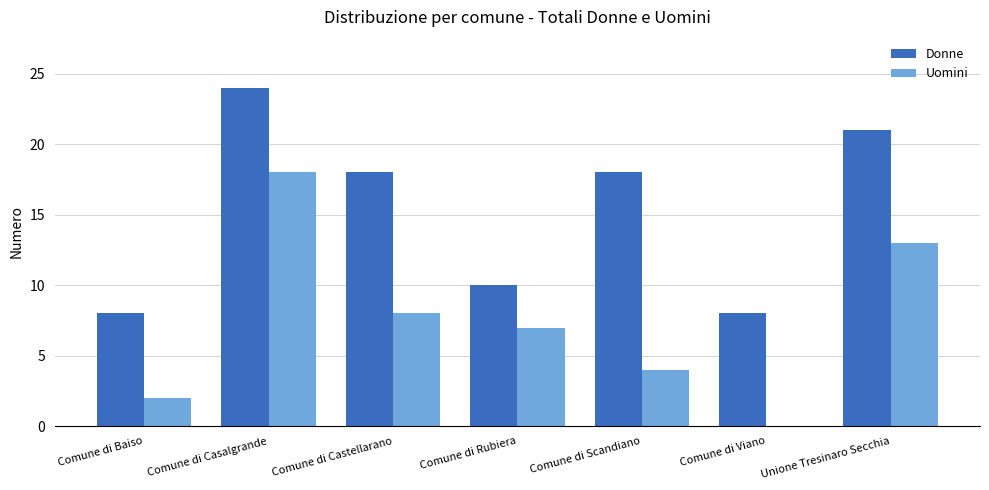

Which series changed the most between Comune di Scandiano and Comune di Viano?

Donne